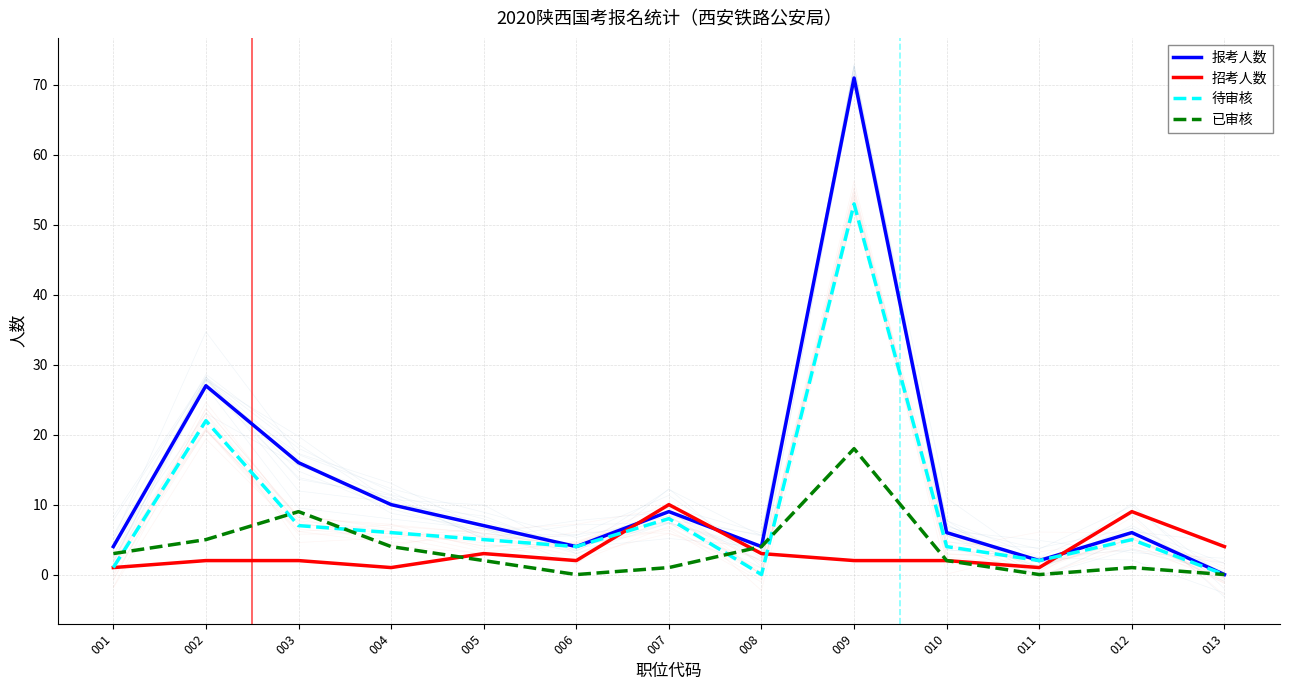

Reading right to left, extract all data points from this chart.

报考人数: 013=0	012=6	011=2	010=6	009=71	008=4	007=9	006=4	005=7	004=10	003=16	002=27	001=4
招考人数: 013=4	012=9	011=1	010=2	009=2	008=3	007=10	006=2	005=3	004=1	003=2	002=2	001=1
待审核: 013=0	012=5	011=2	010=4	009=53	008=0	007=8	006=4	005=5	004=6	003=7	002=22	001=1
已审核: 013=0	012=1	011=0	010=2	009=18	008=4	007=1	006=0	005=2	004=4	003=9	002=5	001=3